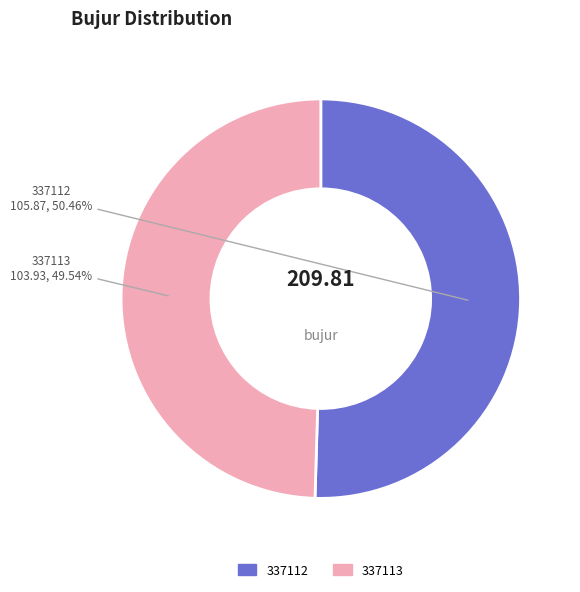

How many slices are in this pie chart?

2